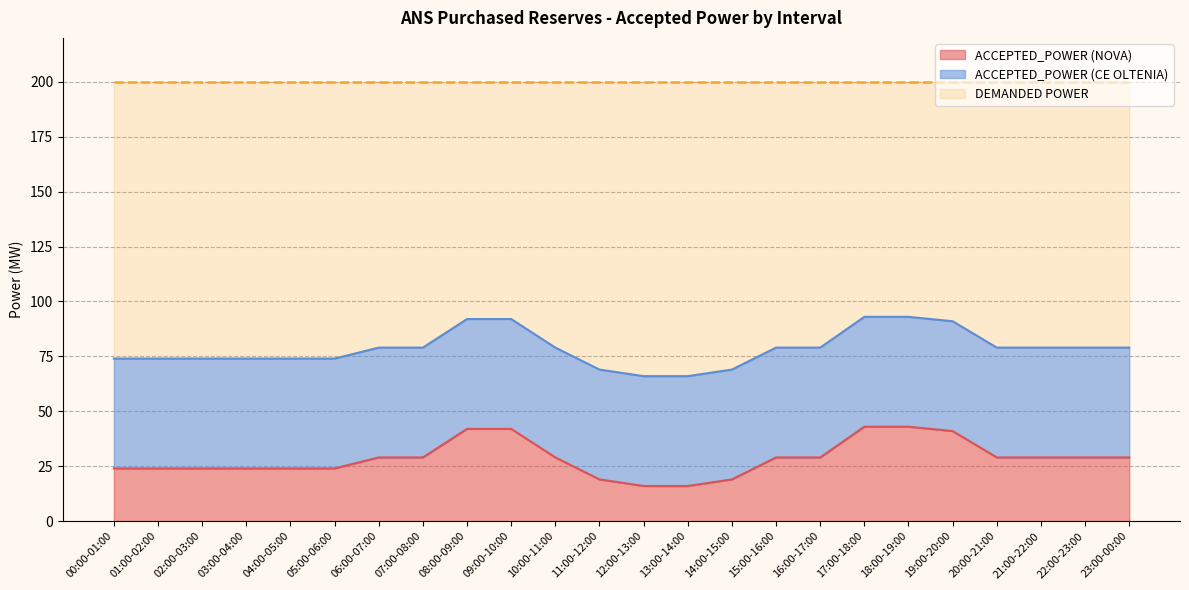

What value does the ACCEPTED_POWER (CE OLTENIA) series have at 01:00-02:00?

50